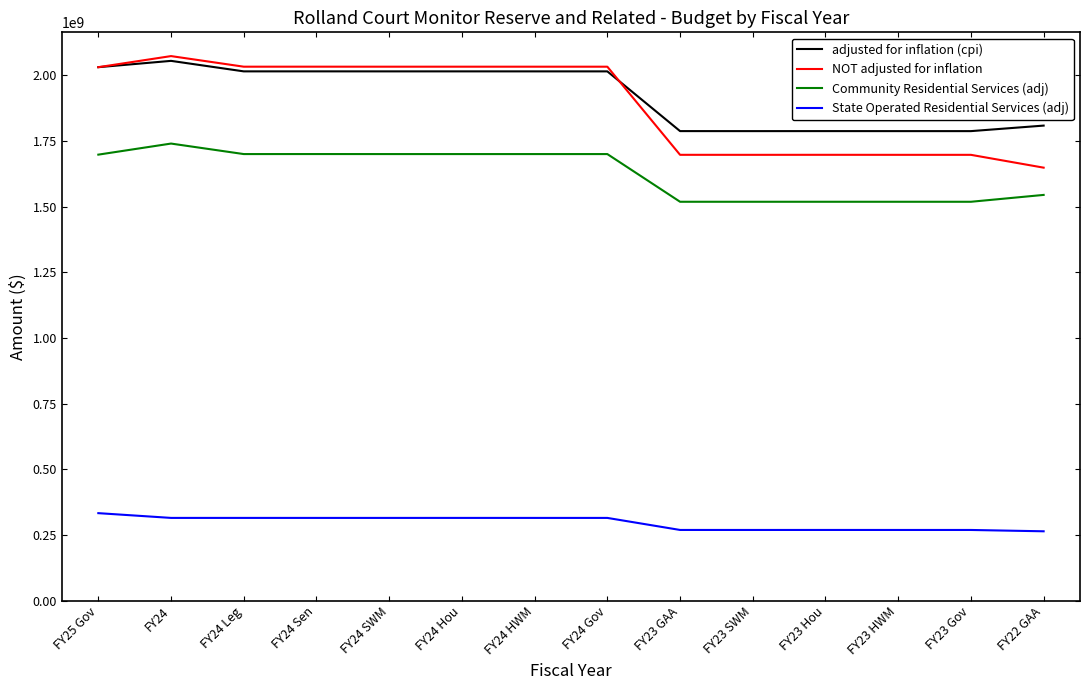

At which category is the sum across all series the highest?

FY24